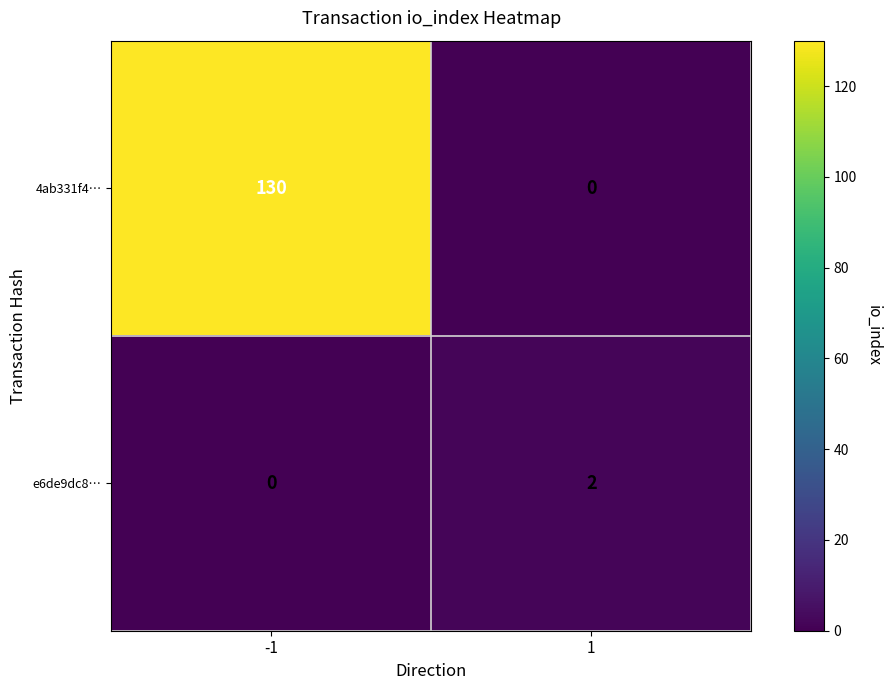

Rank the categories by 4ab331f4… value from highest to lowest.

-1, 1